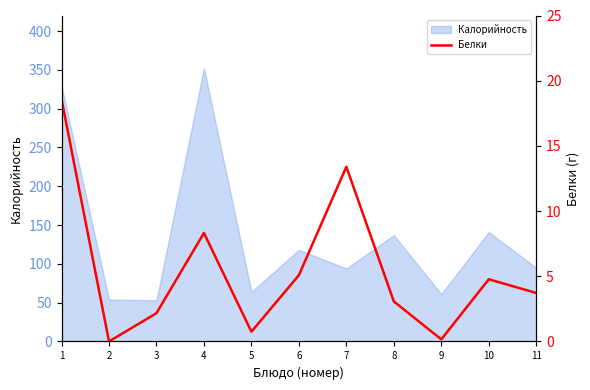

At which category does the chart reach its peak across all series?

1